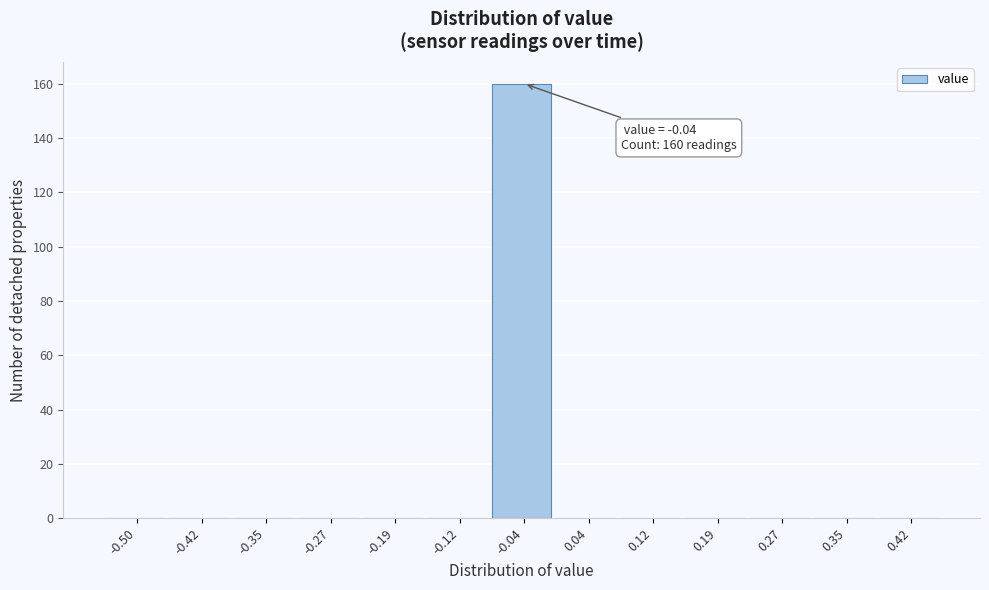

Reading left to right, what are all the values shown in this chart?

-0.50=0	-0.42=0	-0.35=0	-0.27=0	-0.19=0	-0.12=0	-0.04=160	0.04=0	0.12=0	0.19=0	0.27=0	0.35=0	0.42=0